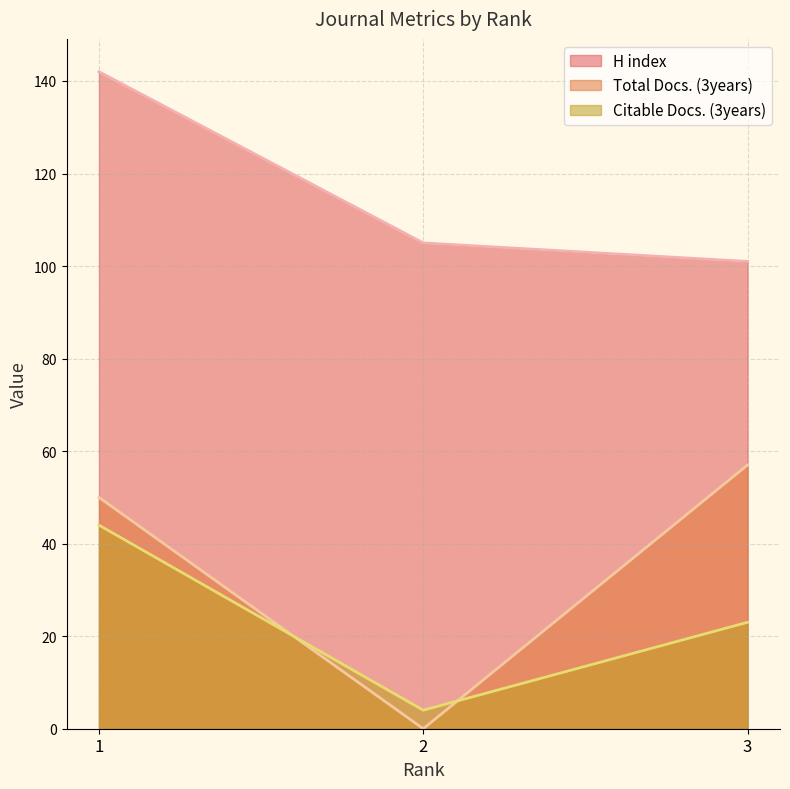

Reading left to right, extract all data points from this chart.

H index: 142	105	101
Total Docs. (3years): 50	0	57
Citable Docs. (3years): 44	4	23